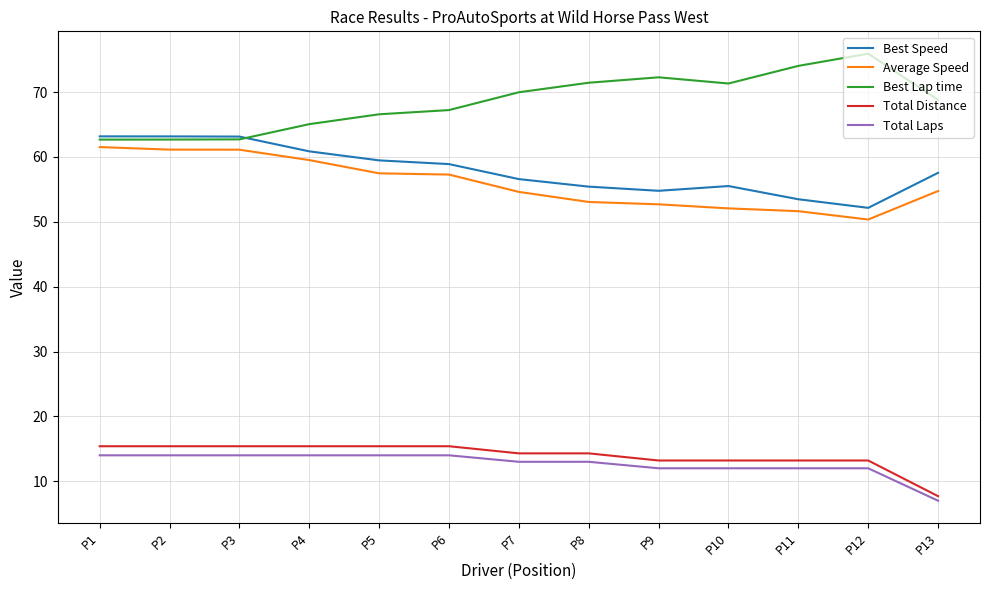

Which series has the largest total across all categories?

Best Lap time